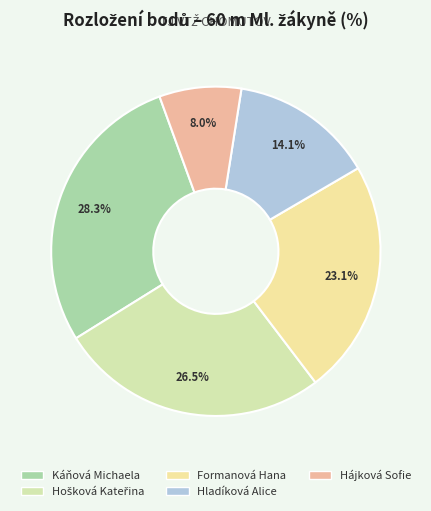

What percentage do Hošková Kateřina and Formanová Hana together represent?

49.6%